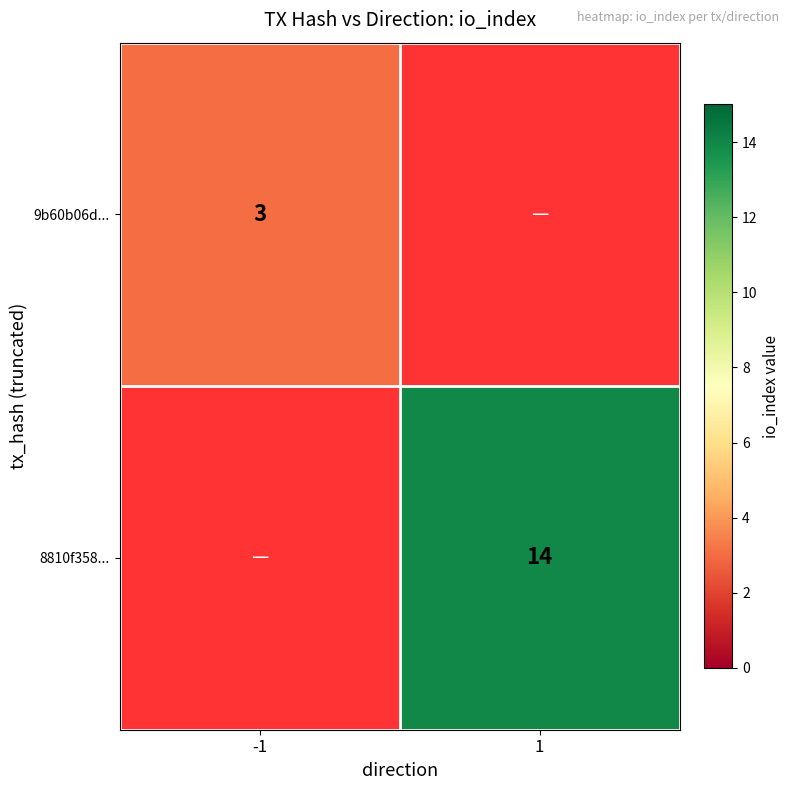

The value of 9b60b06d... at -1 is 3. True or false?

True